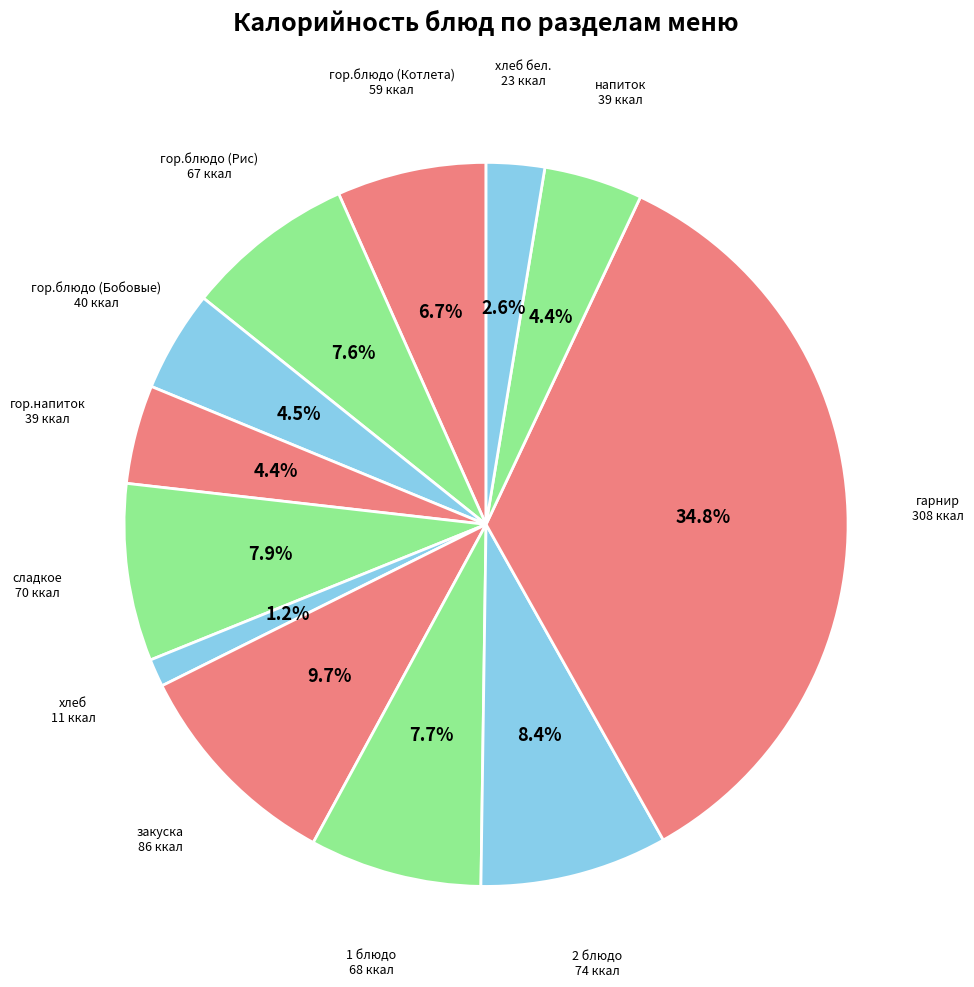

How many segments does this pie chart have?

12